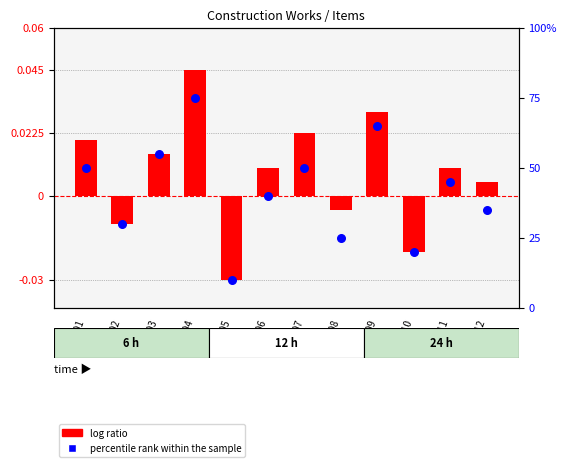

At which category is the sum across all series the highest?

Item04